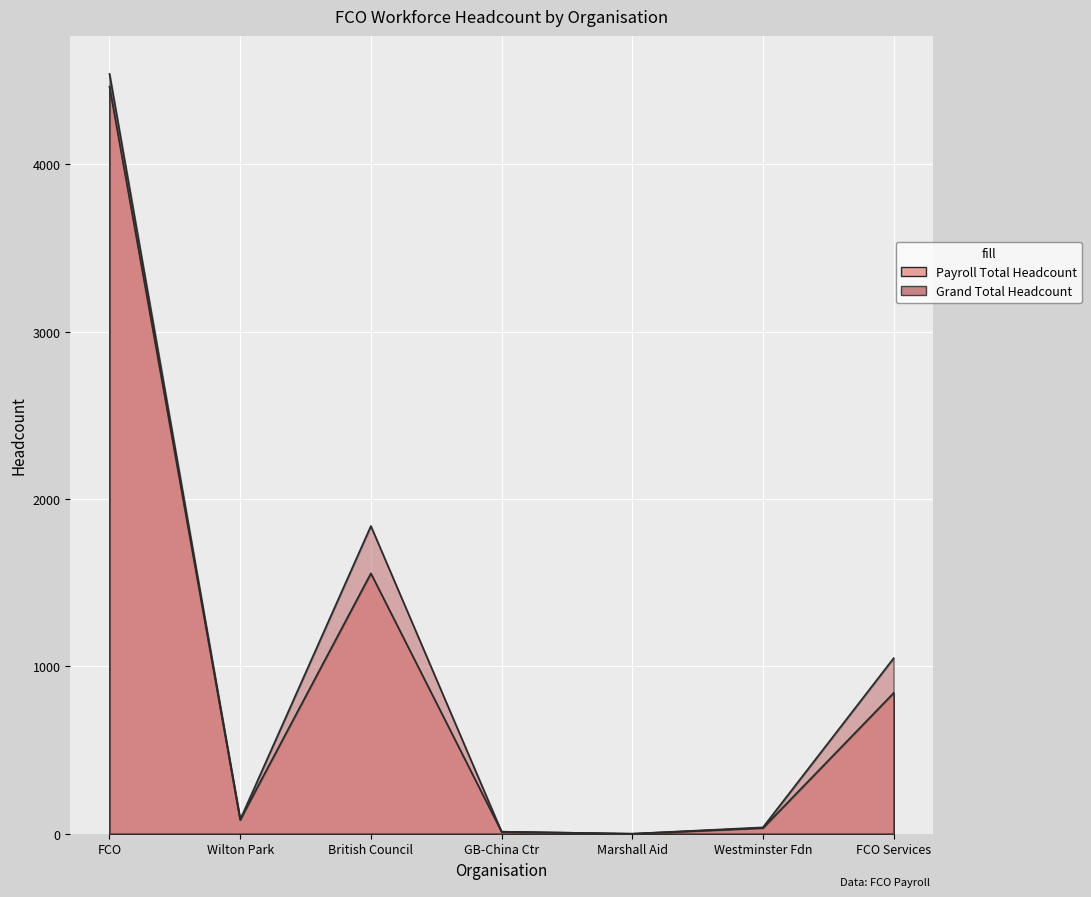

What is the sum of the Grand Total (workforce numbers) Headcount values at Wilton Park and Marshall Aid?

84